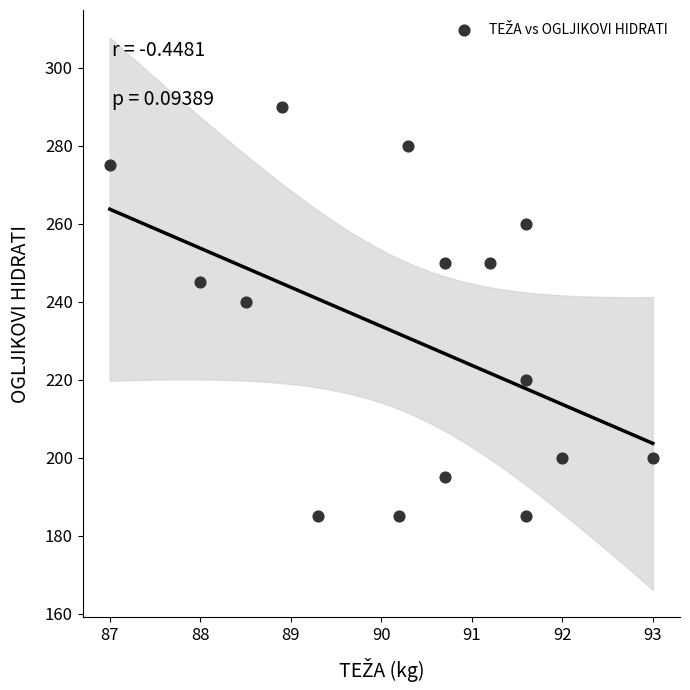

What Y value in the scatter plot is closest to 237?

240